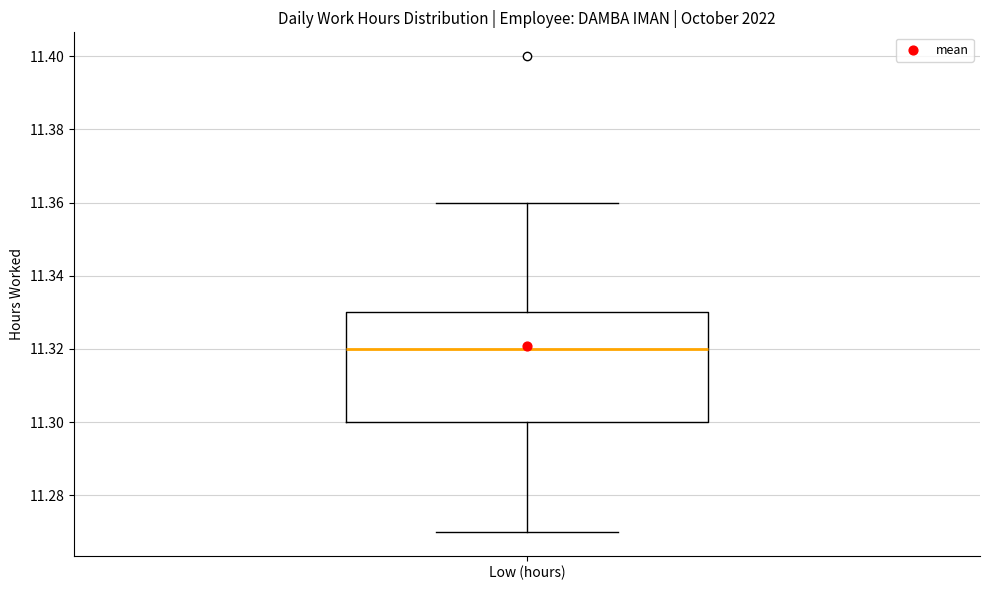

Read this box plot against the y-axis: the position of the median line, the range covered by the box, and the ends of both whiskers. The values are not printed on the chart, so give them approximately, as read against the axis.

median 11.32, box 11.30 to 11.33, whiskers 11.27 to 11.36